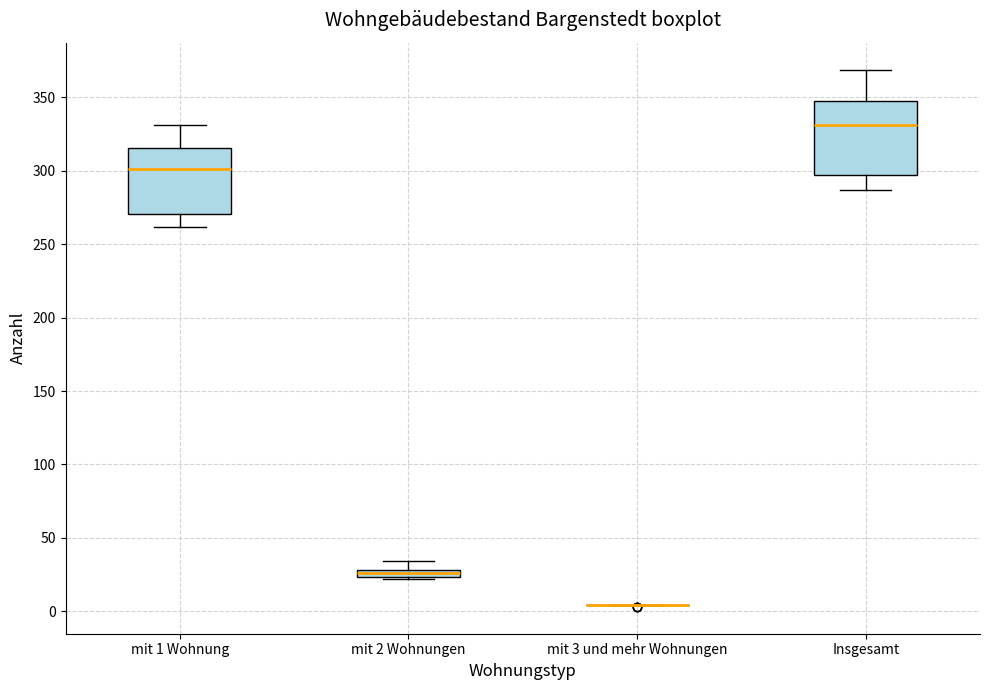

Which box is the tallest, from its lower edge to its upper edge?

Insgesamt